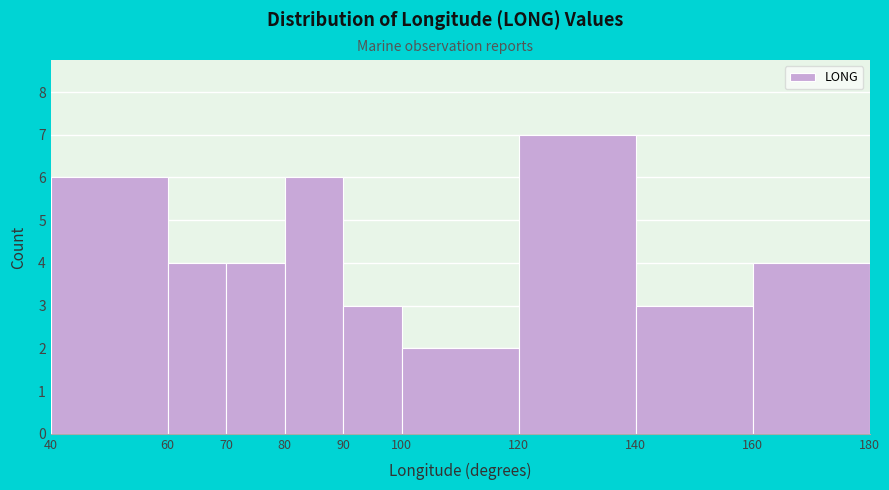

Reading left to right, transcribe this chart: for each bar, give the range it covers on the x-axis and its height. The values are not printed on the chart, so give them approximately, as read against the axis.

40 to 60: 6
60 to 70: 4
70 to 80: 4
80 to 90: 6
90 to 100: 3
100 to 120: 2
120 to 140: 7
140 to 160: 3
160 to 180: 4